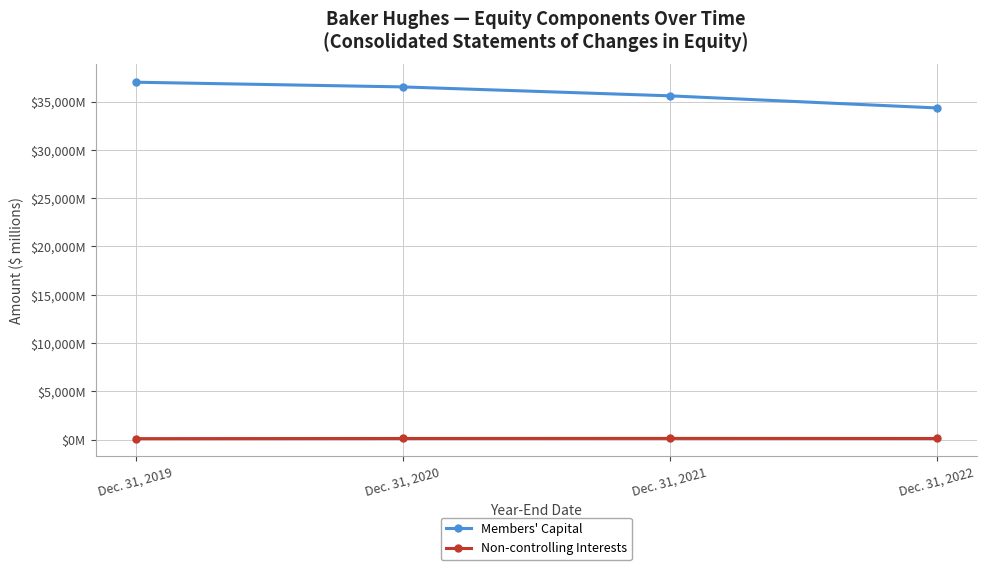

At Dec. 31, 2020, list the series in order from smallest to largest.

Non-controlling Interests, Members' Capital